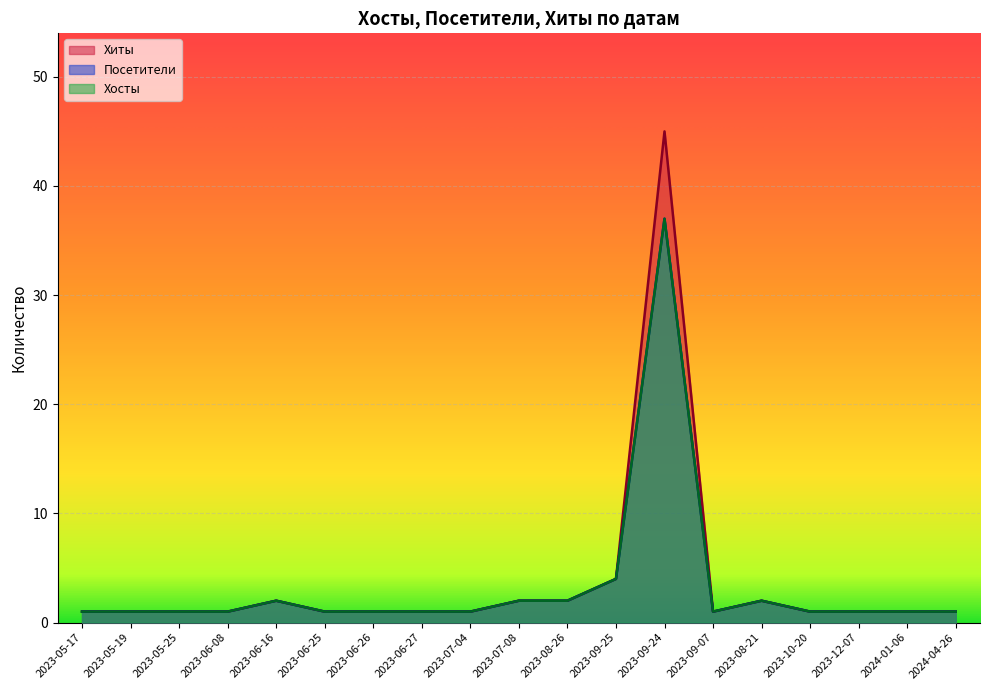

True or false: Хиты and Хосты intersect in this chart.

False